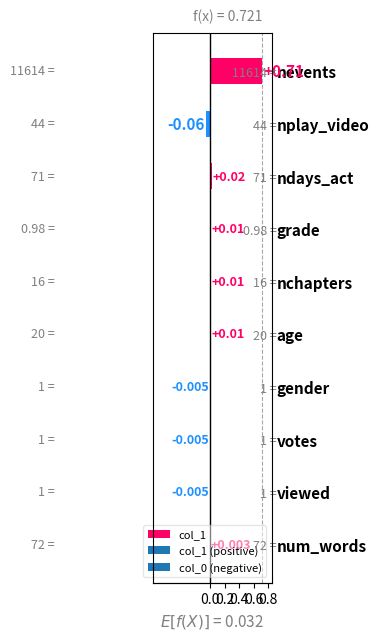

What is the sum of all values?

0.7